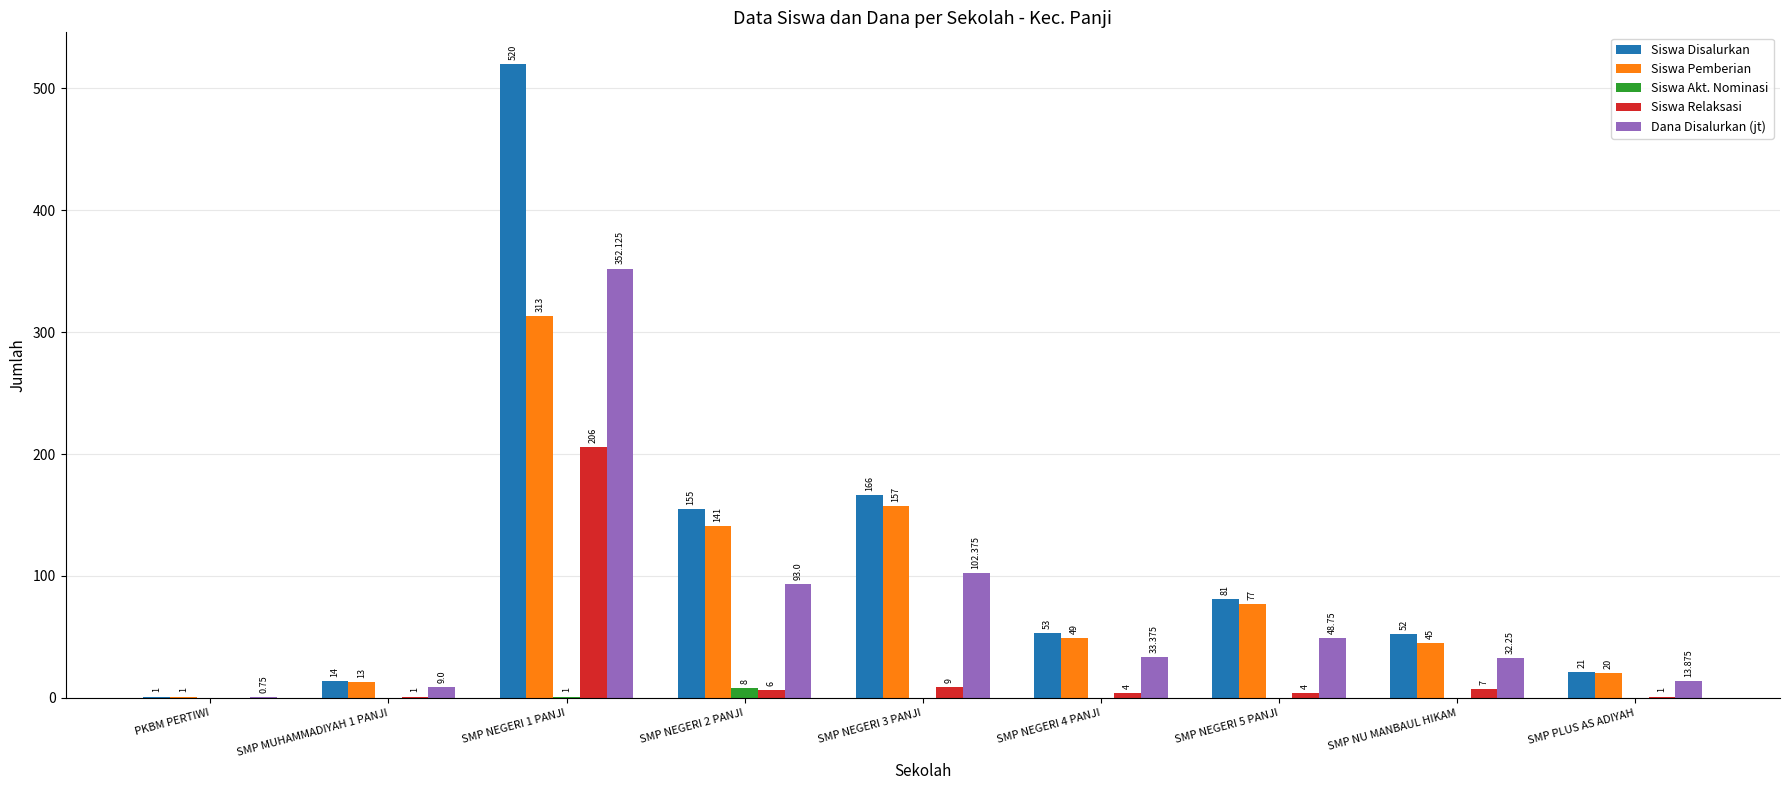

Is the value of Siswa Akt. Nominasi at SMP NU MANBAUL HIKAM greater than the value of Dana Disalurkan (jt) at SMP NEGERI 4 PANJI?

No